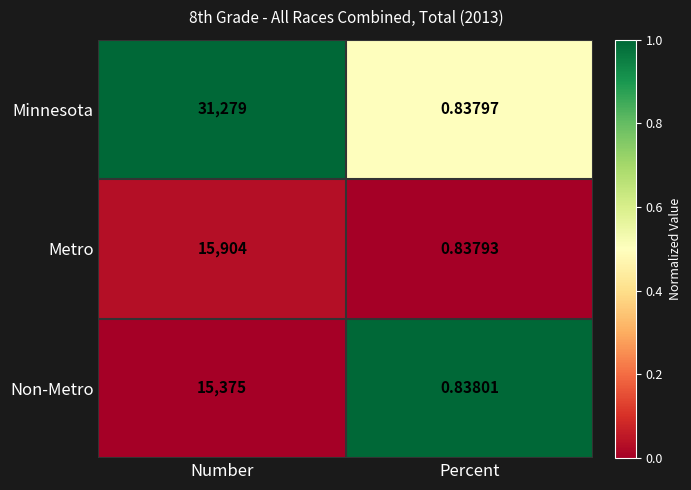

Which series changed the most between Number and Percent?

Minnesota